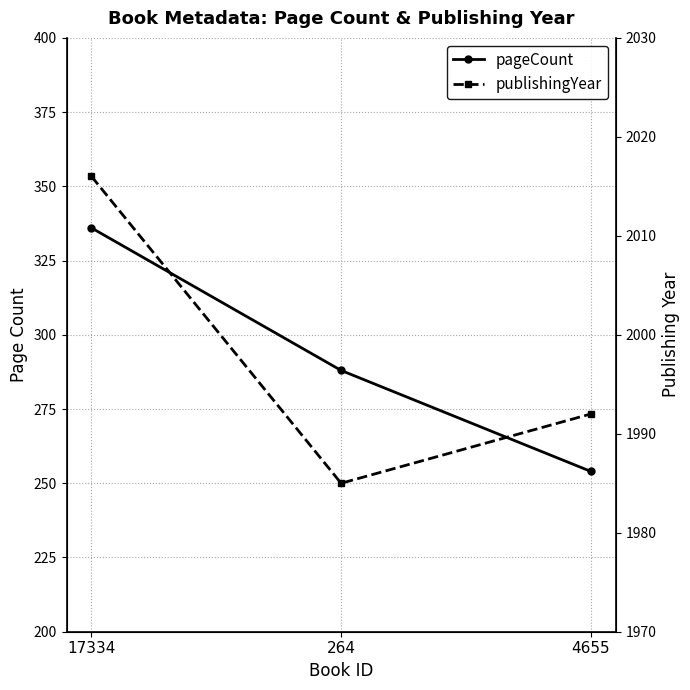

Reading left to right, list all the values displayed in this chart.

pageCount: 336	288	254
publishingYear: 2016	1985	1992